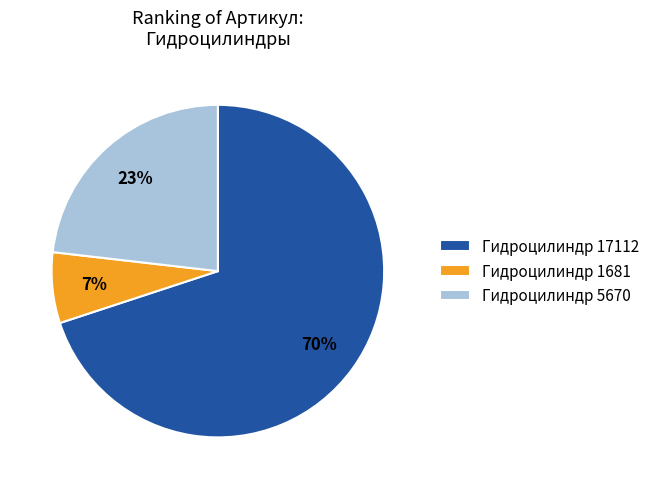

Is it true that Гидроцилиндр 1681 is 7% of the pie?

True